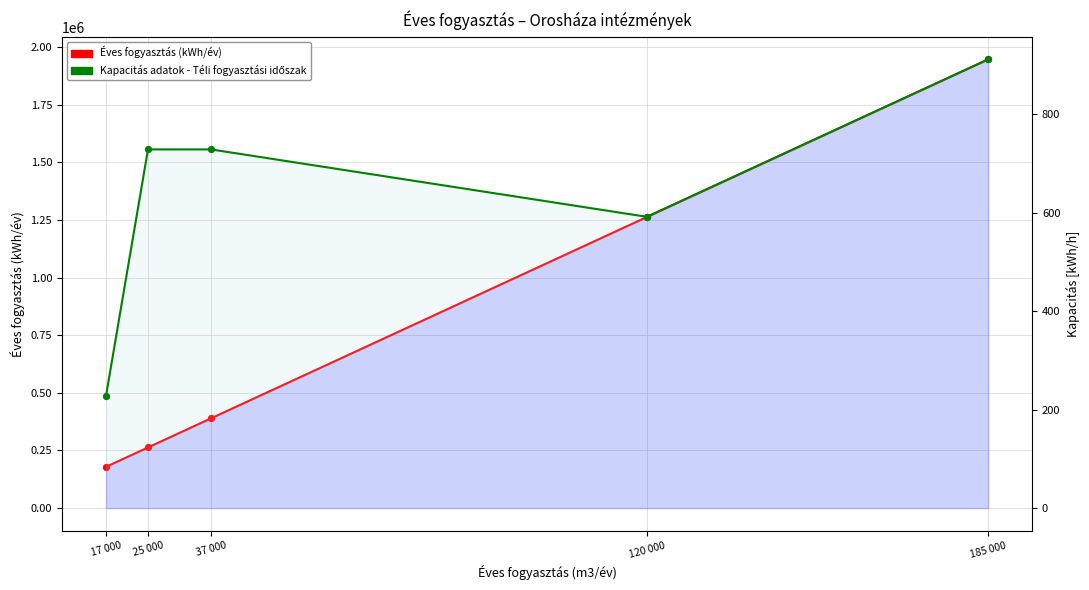

What are all the series names shown in the legend?

Éves fogyasztás (kWh/év), Kapacitás adatok - Téli fogyasztási időszak